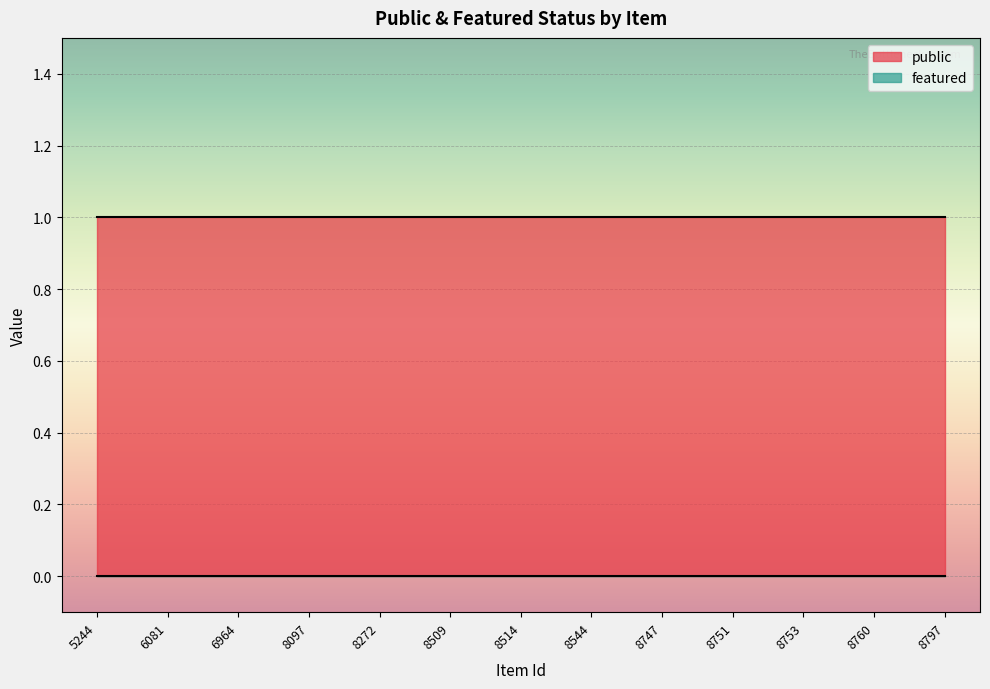

What is the sum of the public values at 8544 and 8514?

2